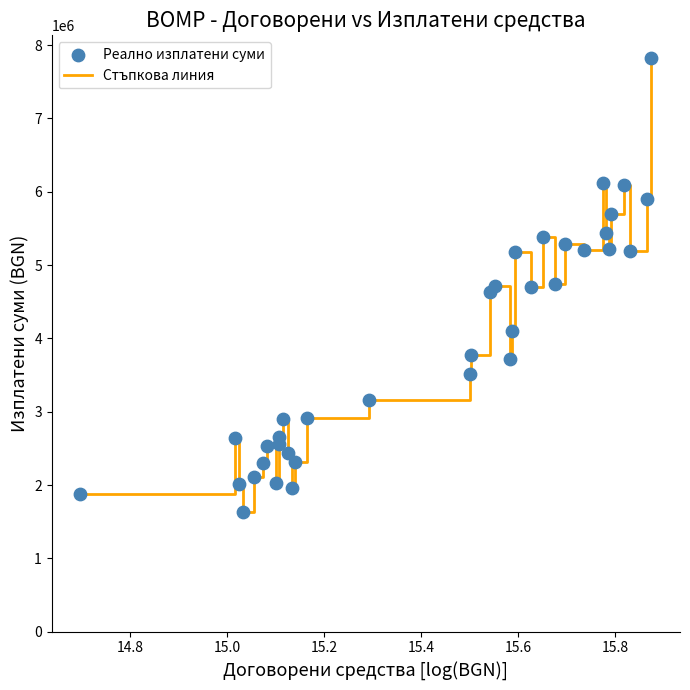

What is the greatest value displayed?

7822413.7